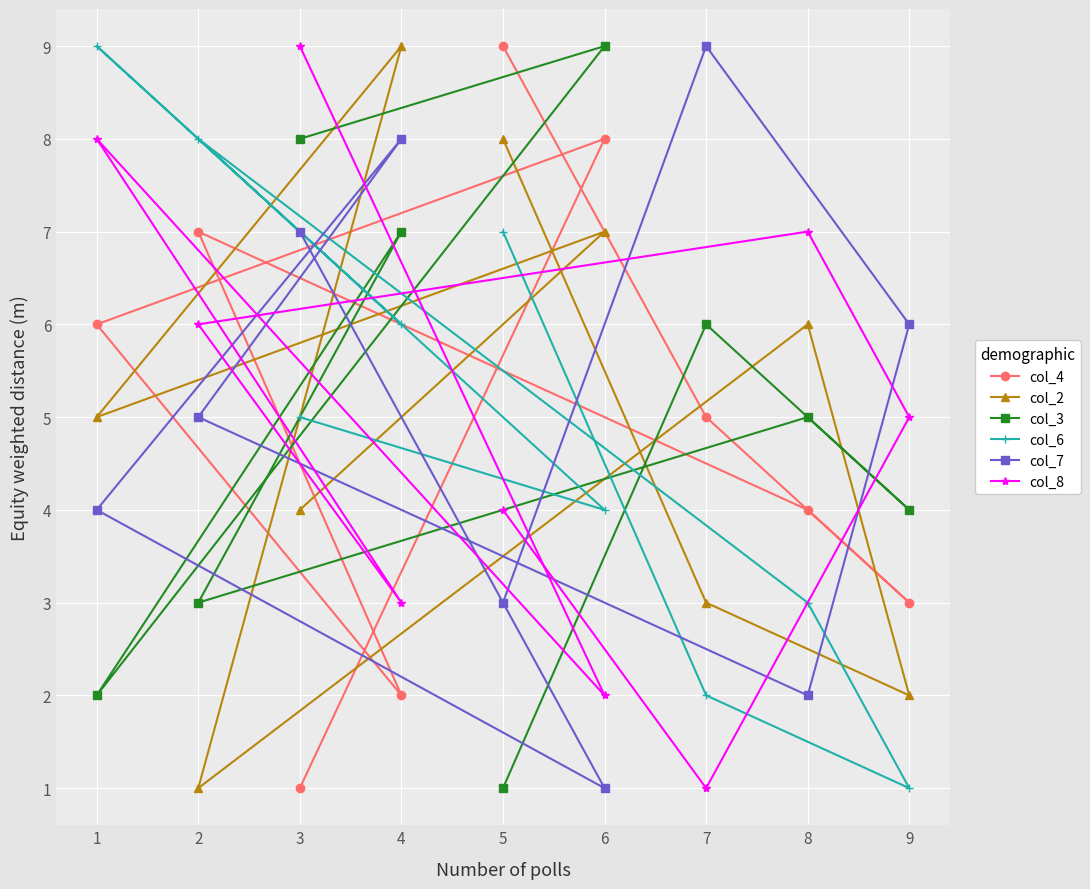

Does the chart display data point markers on the line(s)?

Yes